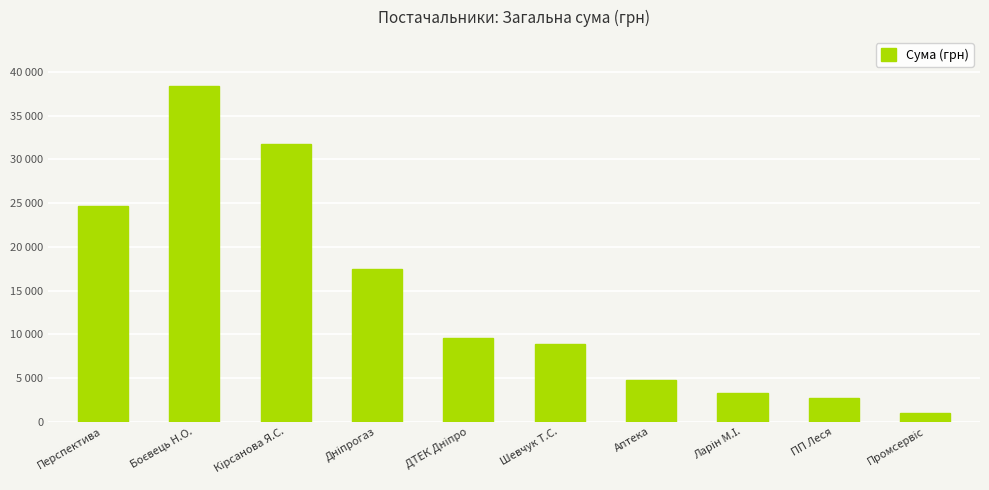

Which category has the lowest value across all series?

Промсервіс